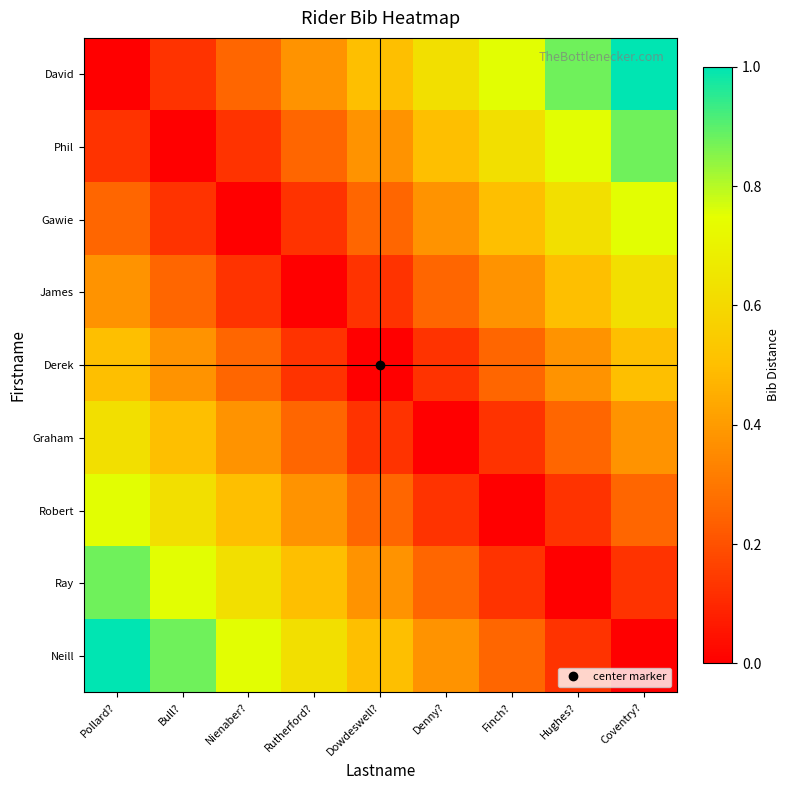

At which category does the chart reach its peak across all series?

Coventry?